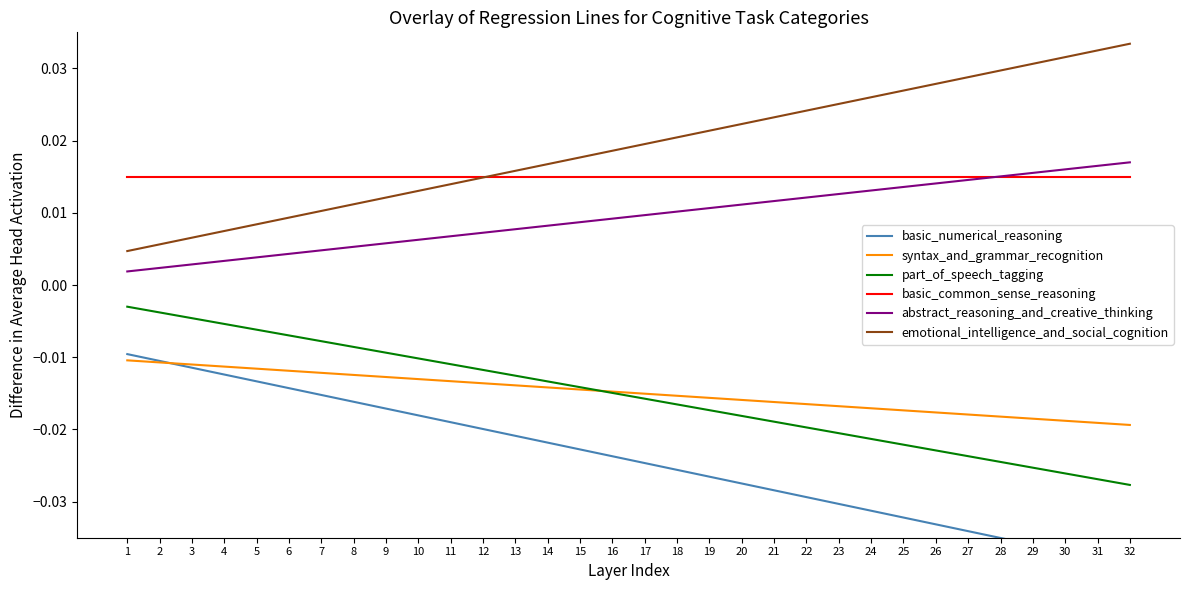

Which label corresponds to the largest value in the chart?

32